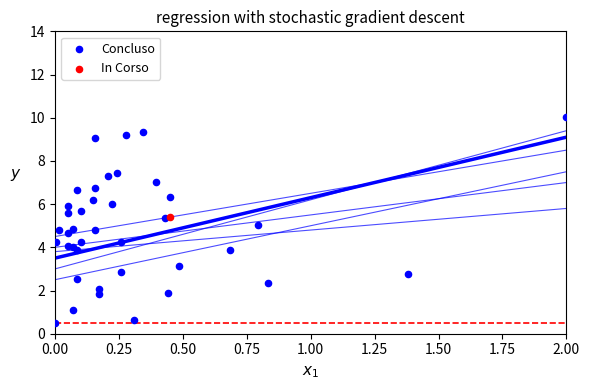

What are all the series names shown in the legend?

Concluso, In Corso